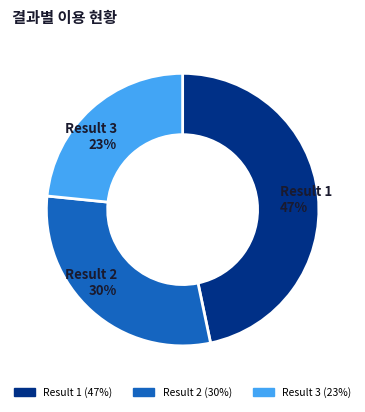

True or false: Result 2 accounts for 30% of the total.

True